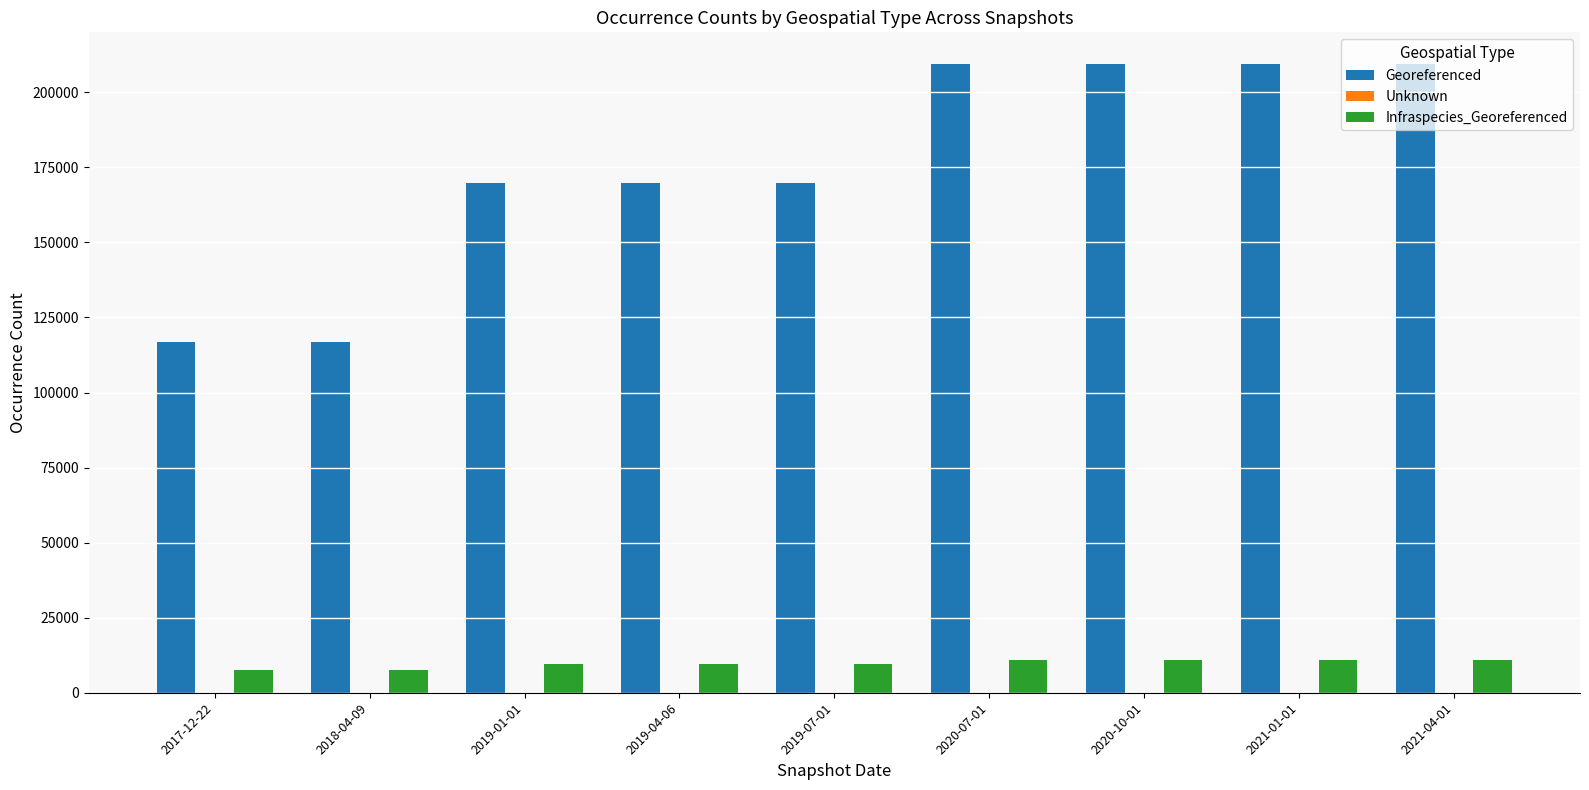

What is the maximum value shown in the chart?

209489